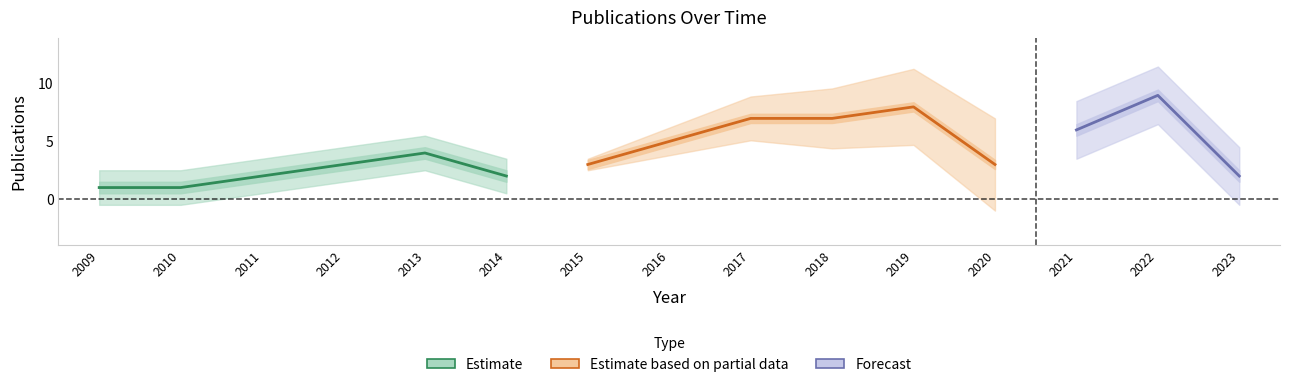

What is the value of the 15th point from the left?

2